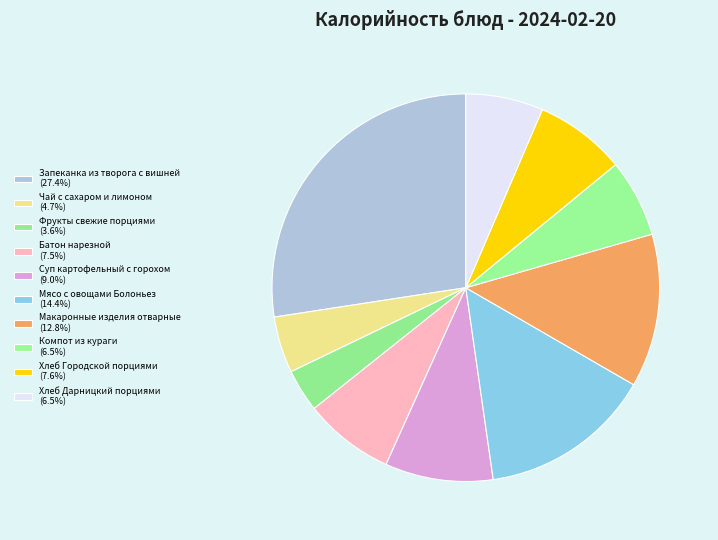

To the nearest percent, what percentage of the pie is Батон нарезной?

8%